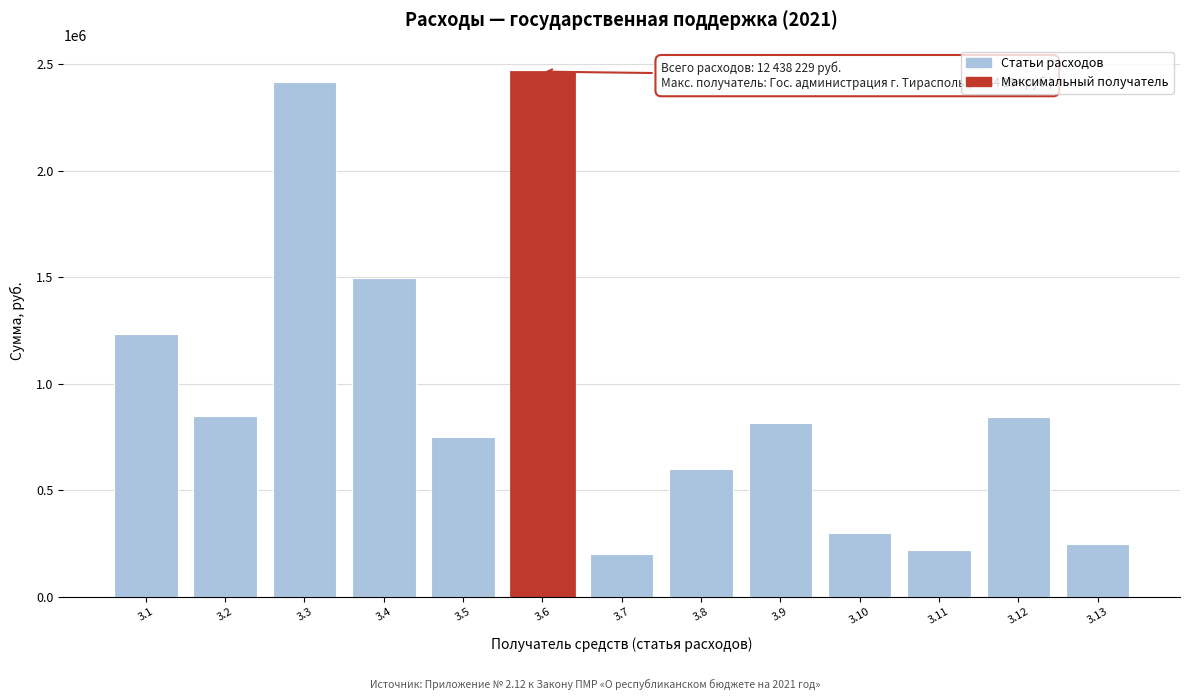

What is the sum of the values at 3.6 and 3.4?

3958129